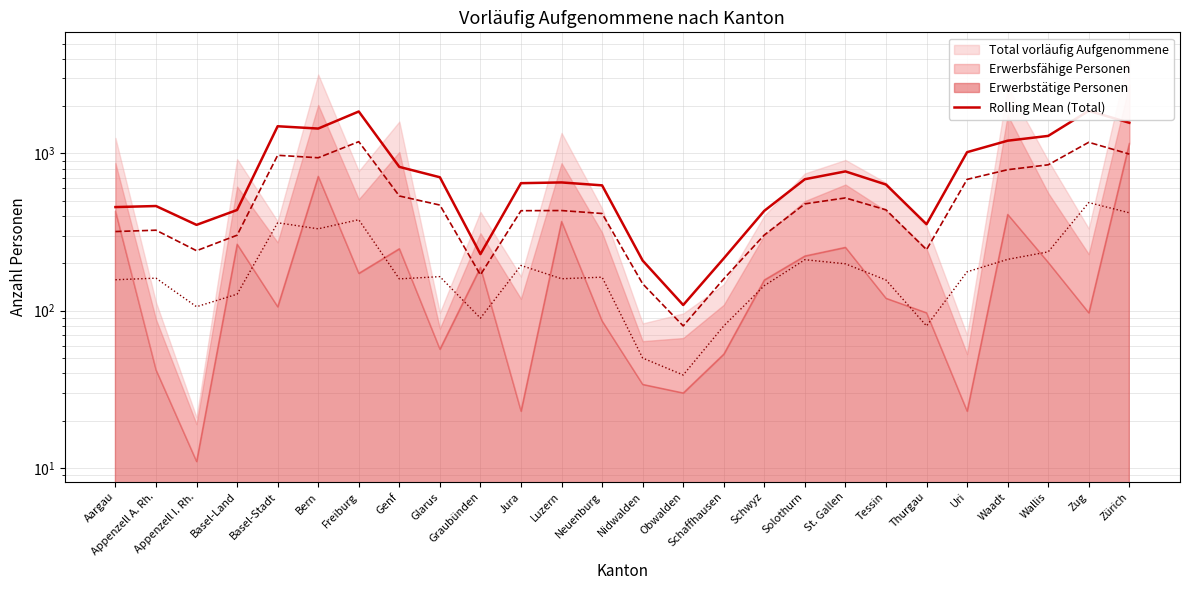

What is the approximate value at Graubünden?

229.0